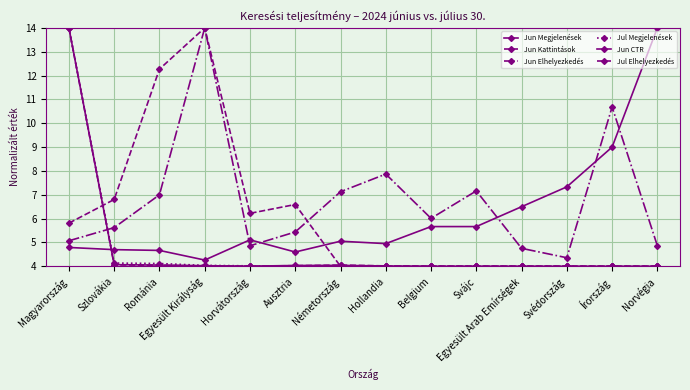

At which category is the sum across all series the highest?

Magyarország